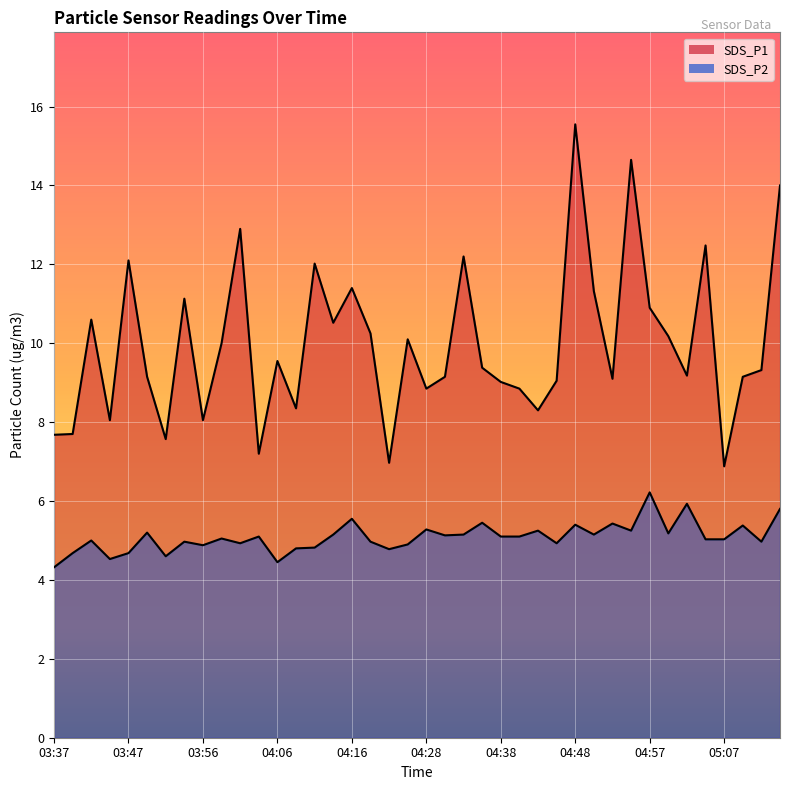

True or false: SDS_P1 and SDS_P2 cross at least once.

False